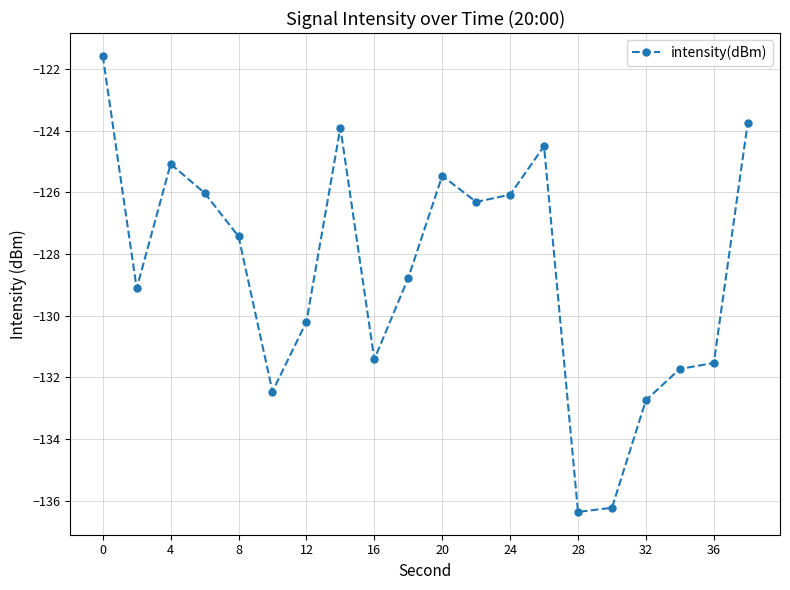

What is the greatest value displayed?

-121.6